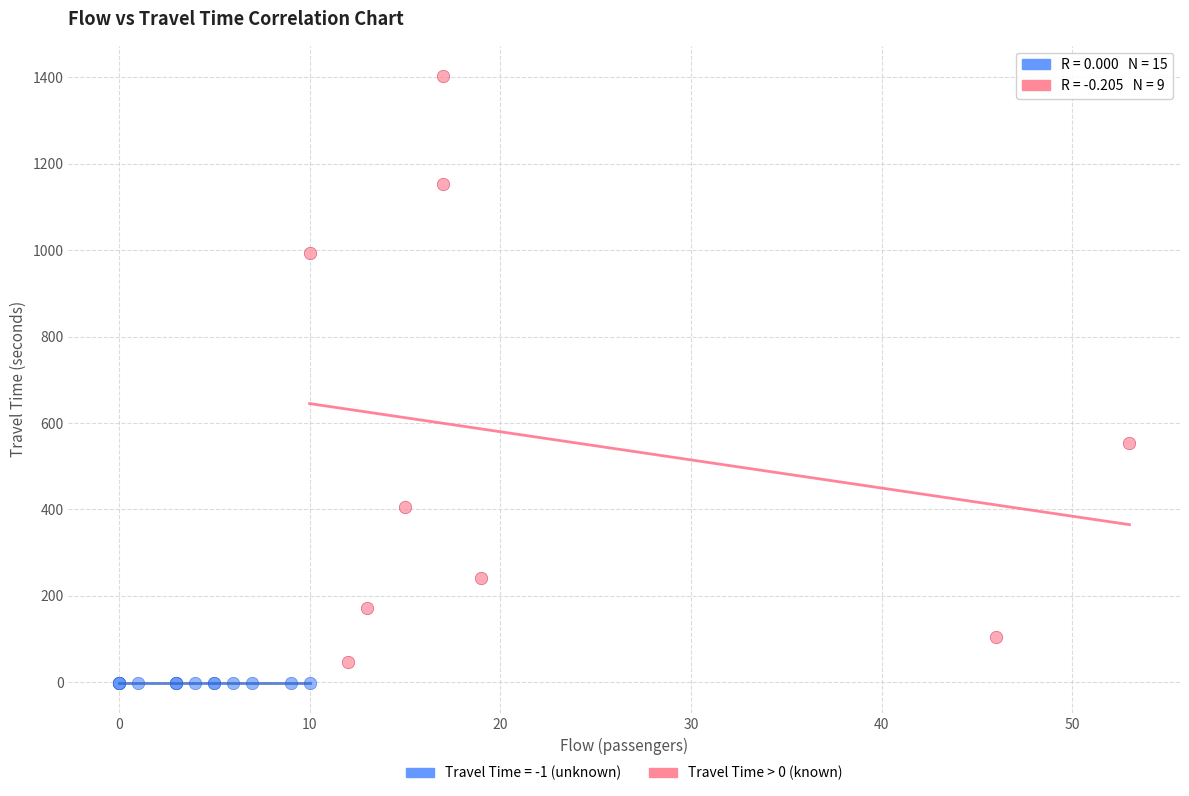

Which series reaches the maximum Y coordinate?

Travel Time > 0 (known)